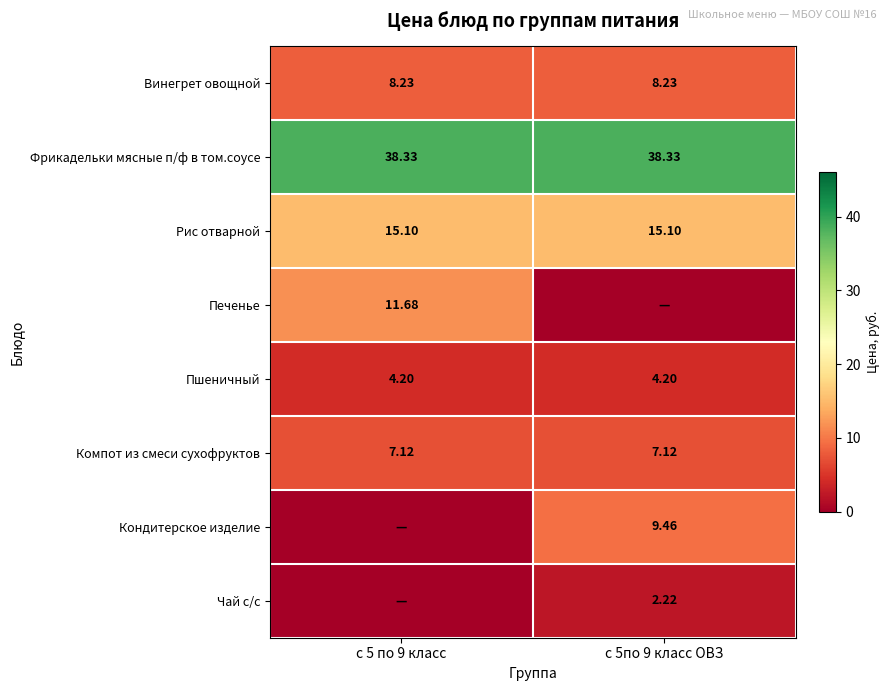

Is the value of Рис отварной at с 5по 9 класс ОВЗ greater than the value of Компот из смеси сухофруктов at с 5по 9 класс ОВЗ?

Yes